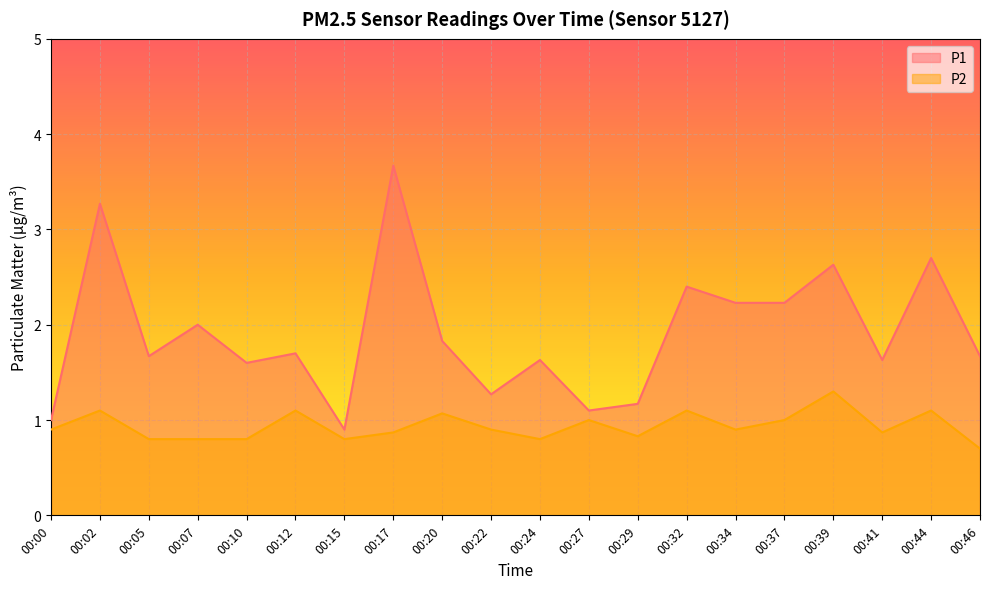

Count the number of data series in this chart.

2